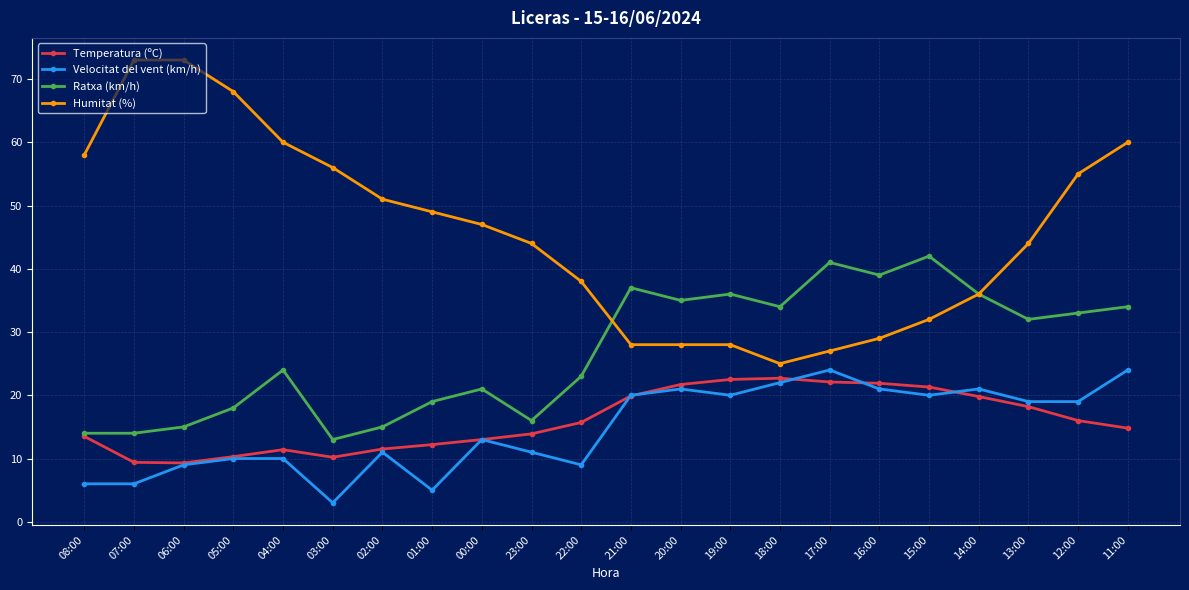

At which category is the sum across all series the highest?

11:00